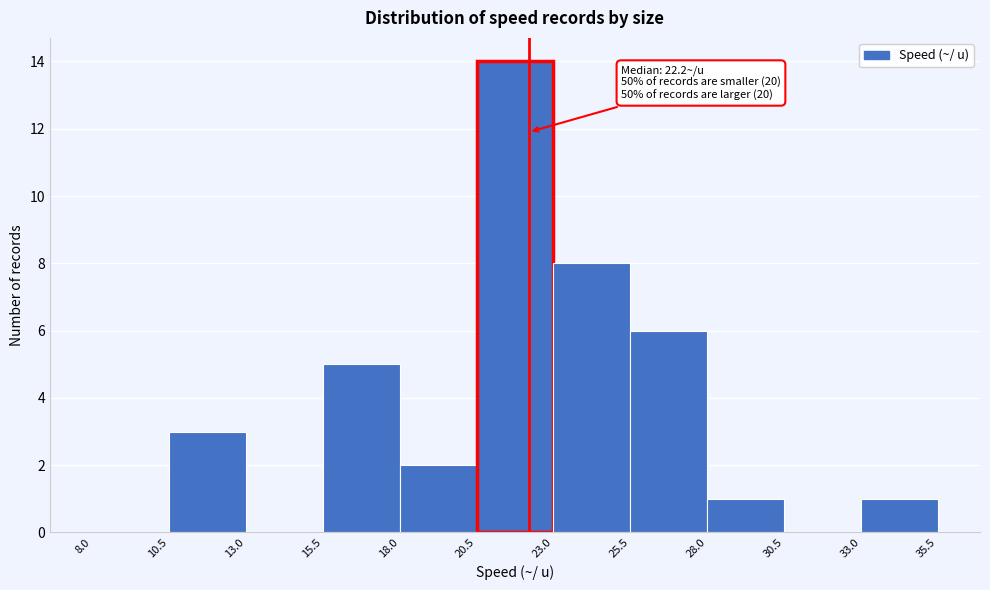

Which range on the x-axis has the tallest bar?

20.5 to 23.0